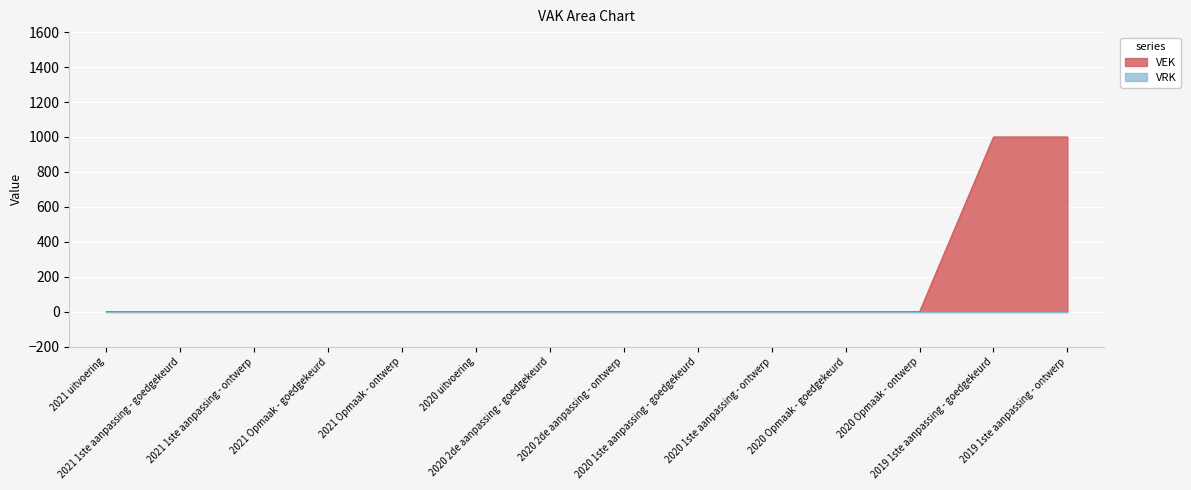

What is the difference between the values at 2019 1ste aanpassing - ontwerp and 2020 2de aanpassing - goedgekeurd?

1000